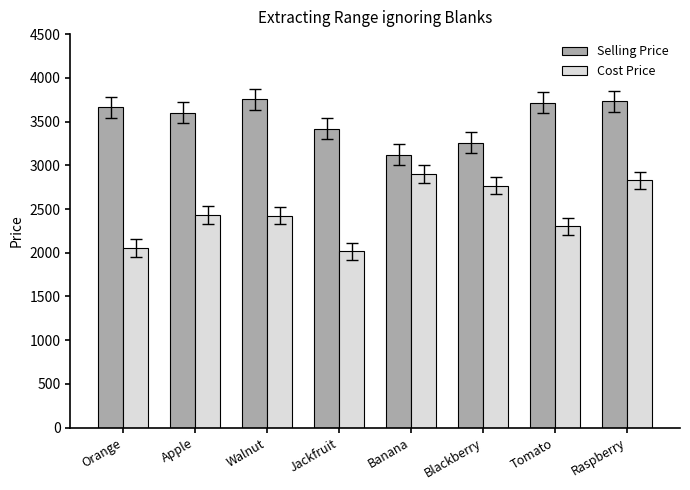

Is it true that Selling Price equals 3754 at Walnut?

True